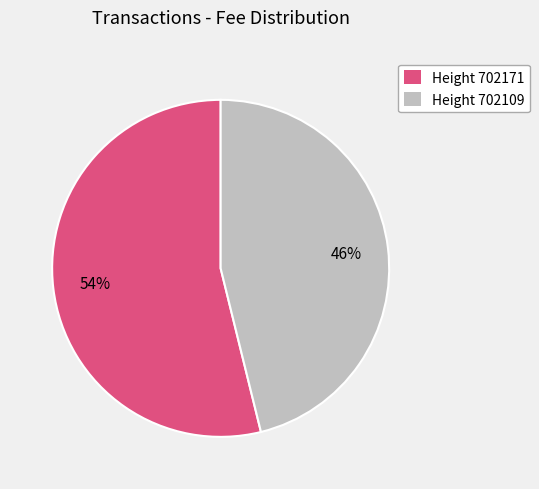

How many slices are in this pie chart?

2